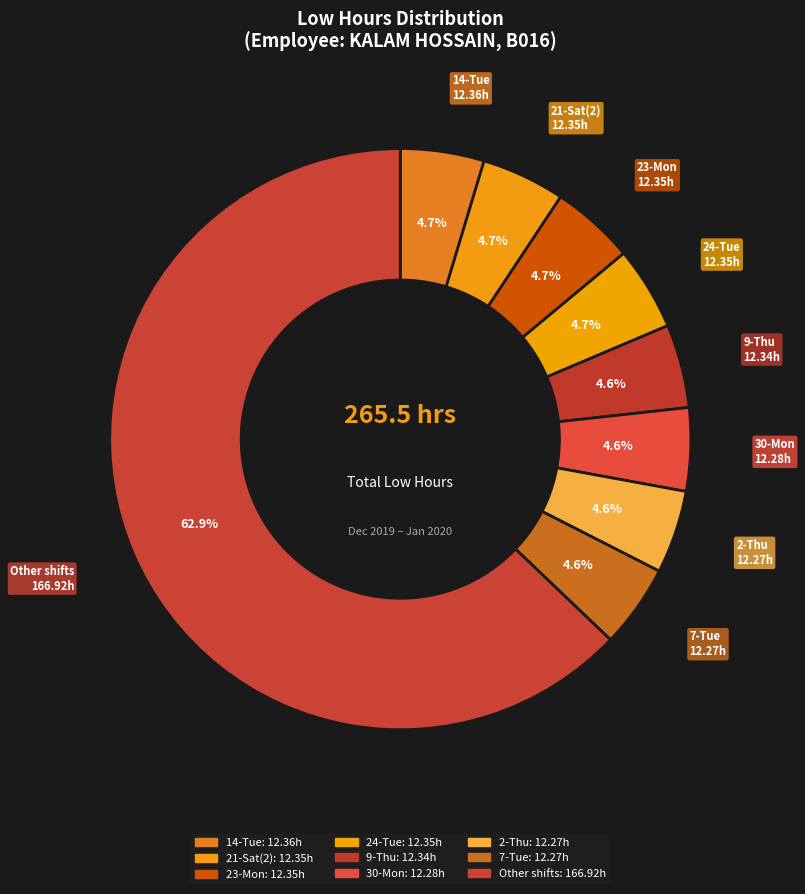

Which category accounts for the majority?

Other shifts